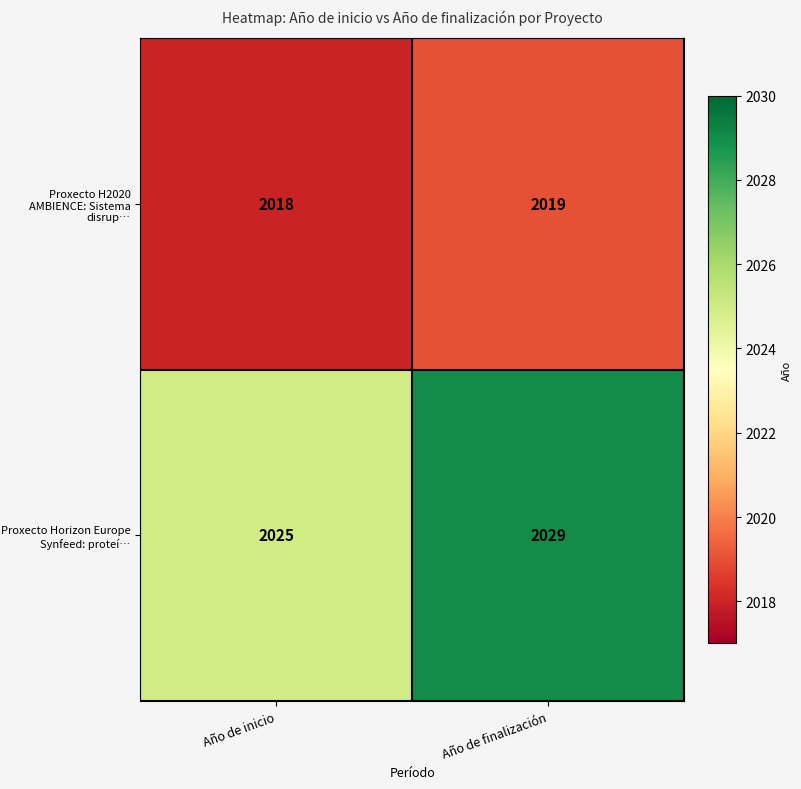

Which series has the largest total across all categories?

Proxecto Horizon Europe Synfeed: proteí…